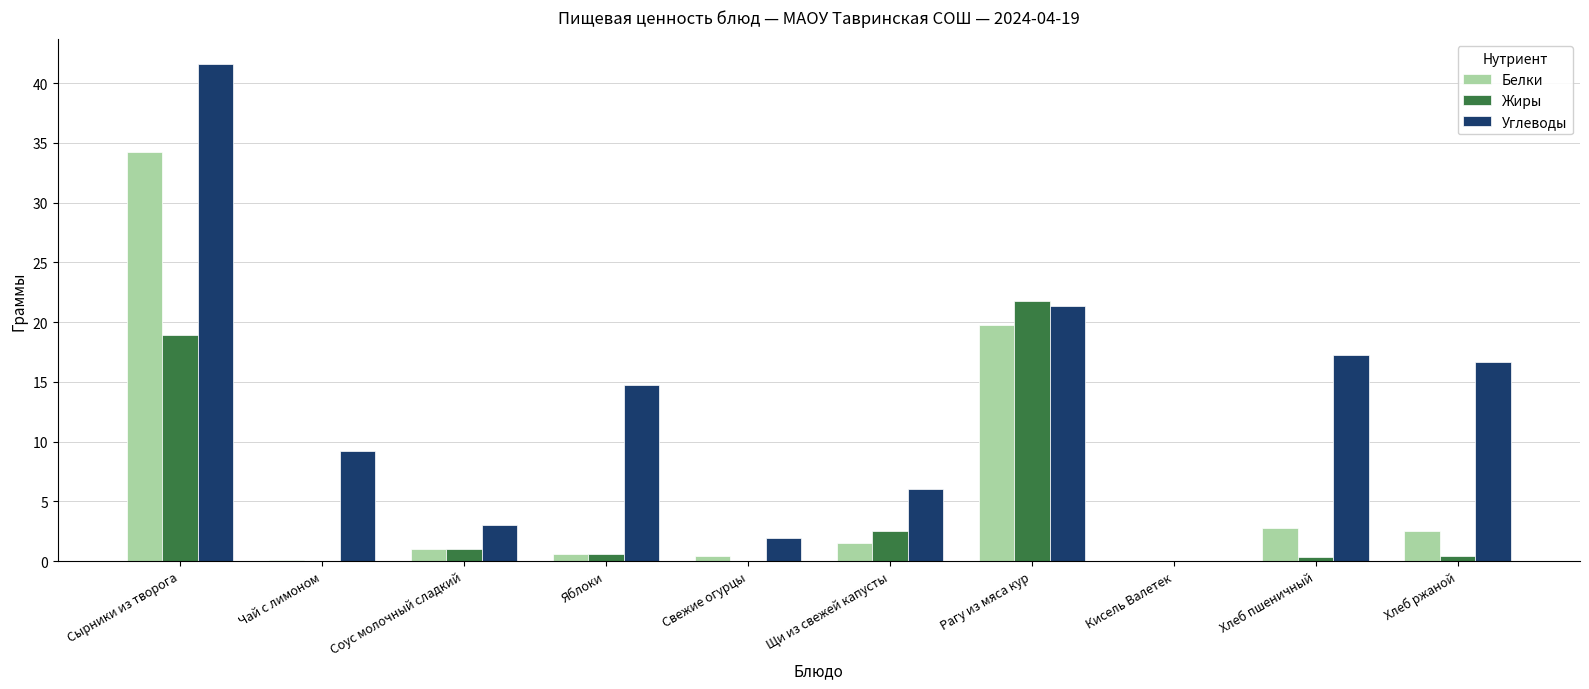

Between Сырники из творога and Щи из свежей капусты, which series saw the biggest shift?

Углеводы